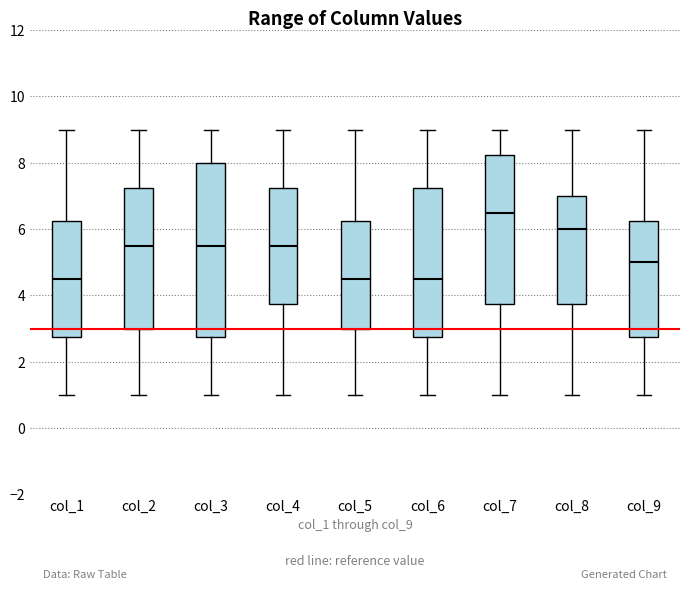

Which box has the highest median line?

col_7